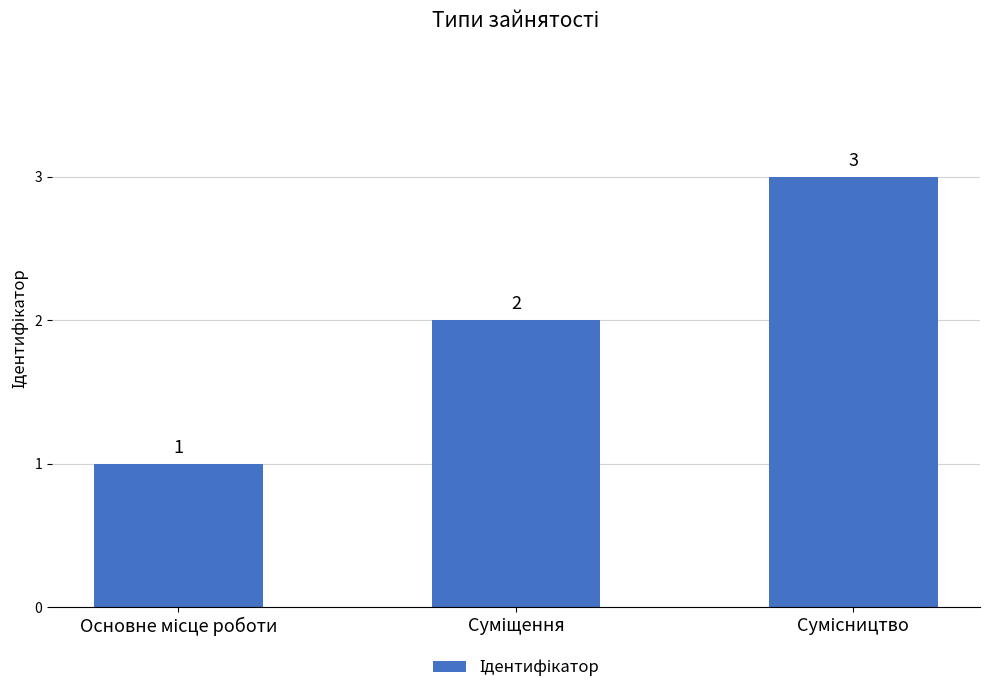

What is the value of the 2nd bar from the left?

2